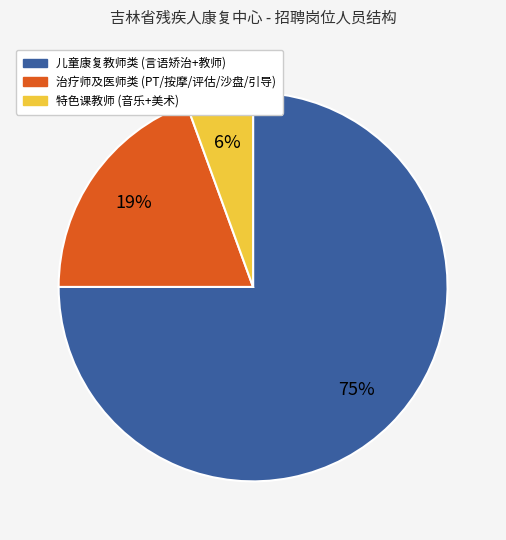

How many segments does this pie chart have?

3